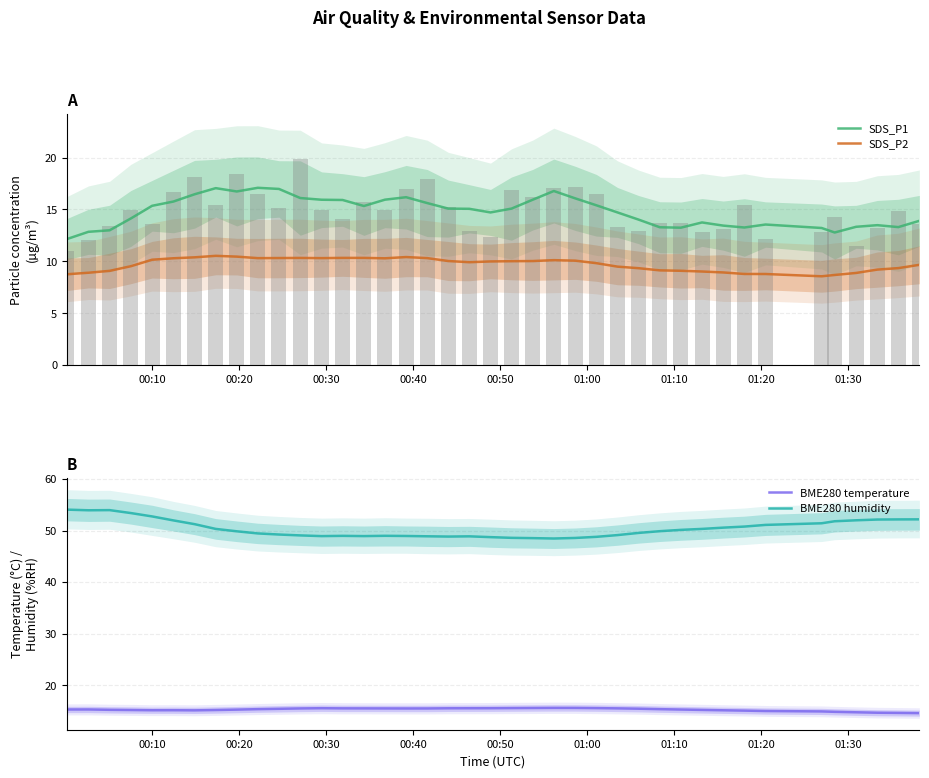

Which series has the largest total across all categories?

BME280 humidity